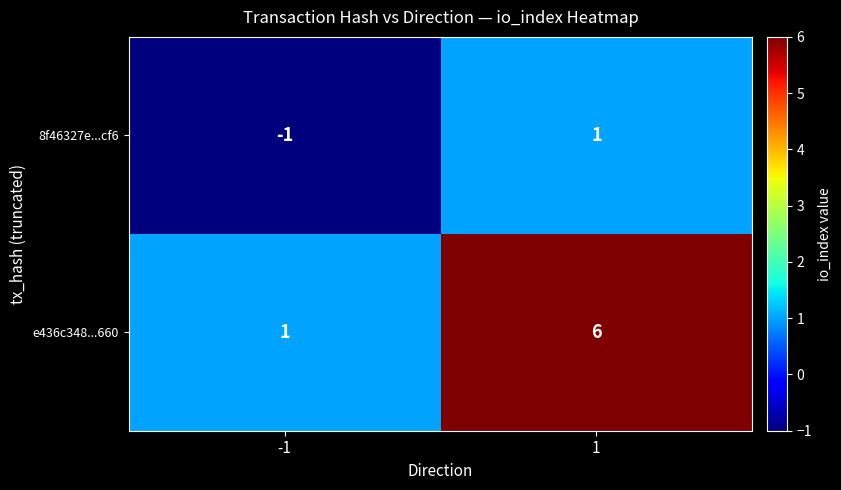

How many categories are shown in the chart?

2